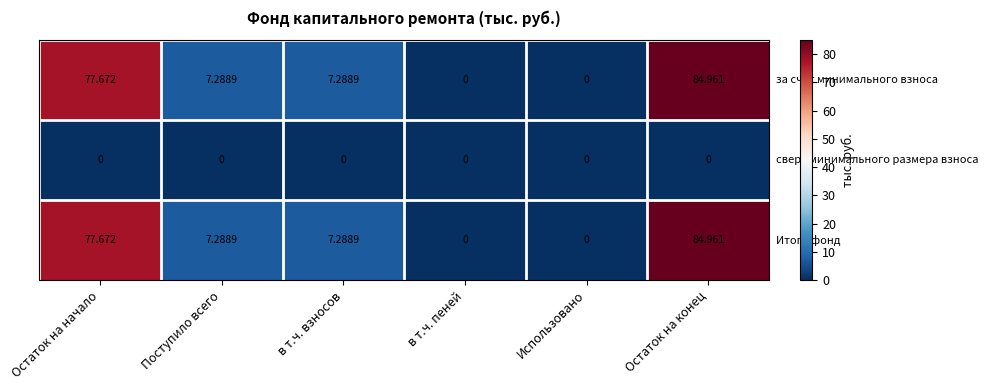

Which category has the highest value across all series?

Остаток на конец